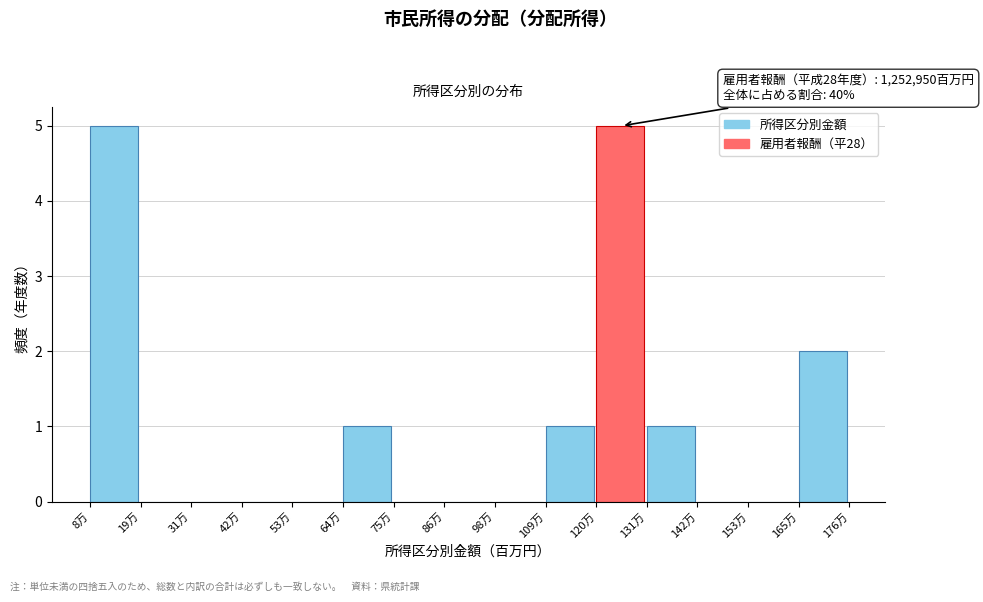

Reading right to left, extract all data points from this chart.

165万=2	153万=0	142万=0	131万=1	120万=5	109万=1	98万=0	86万=0	75万=0	64万=1	53万=0	42万=0	31万=0	19万=0	8万=5